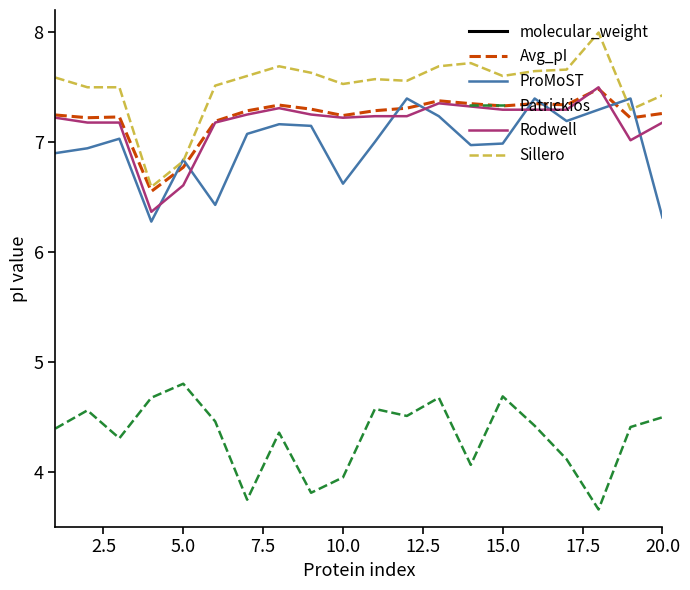

True or false: Patrickios and Sillero intersect in this chart.

False